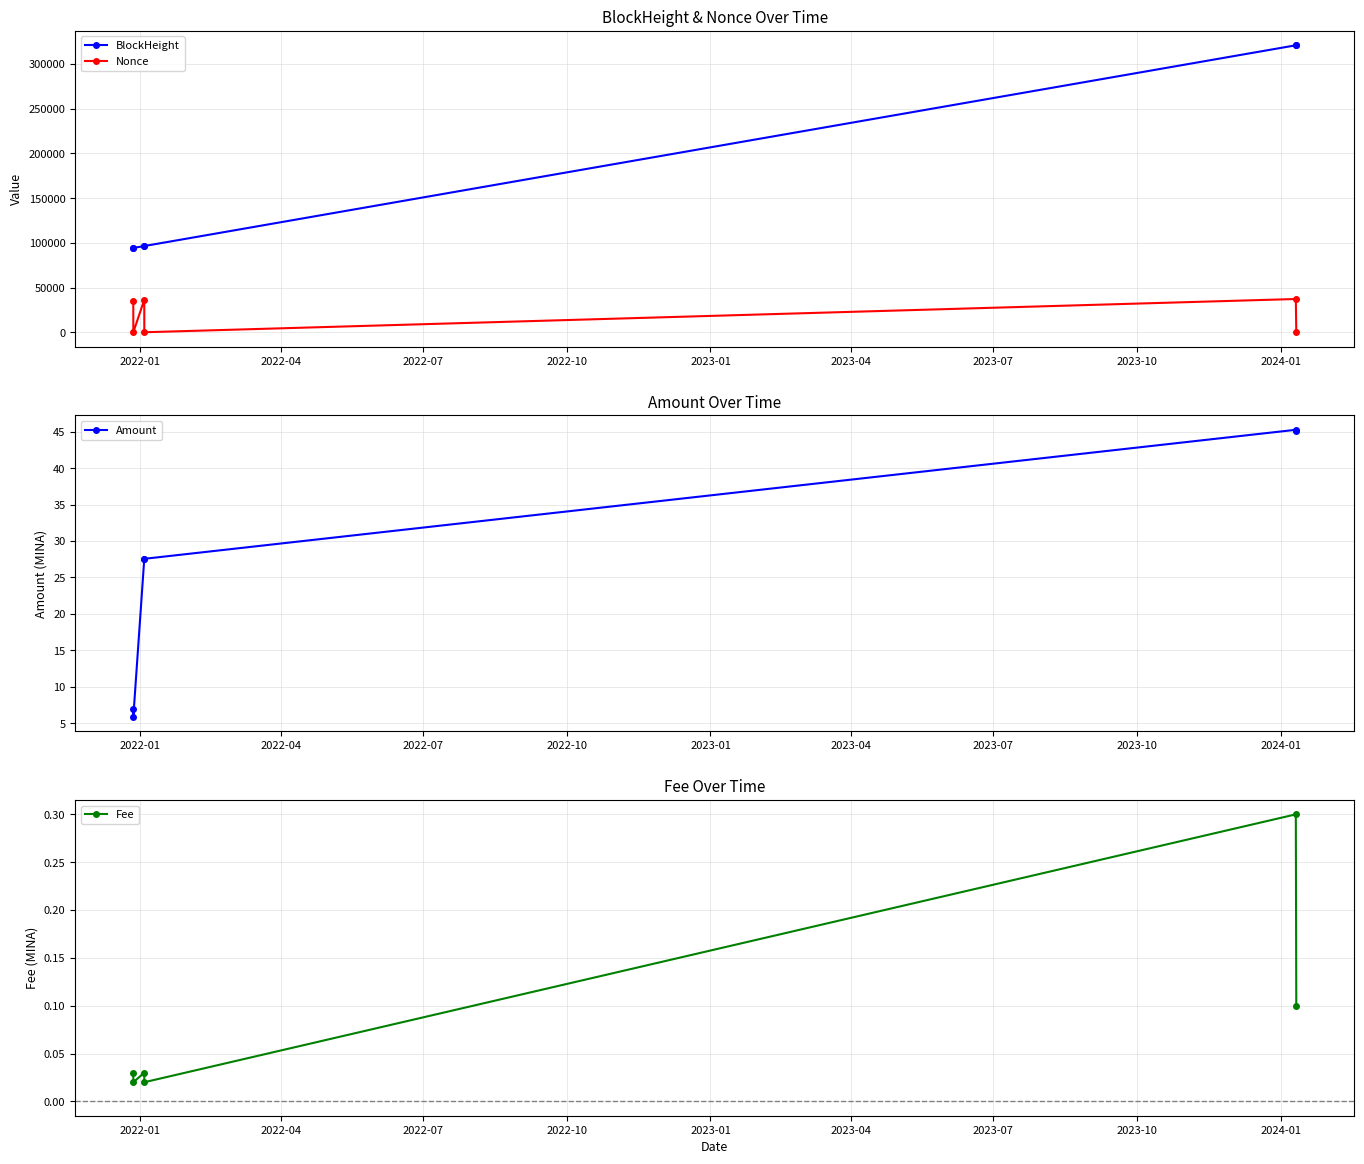

What is the value of the BlockHeight point at the 1st from the left?

94187